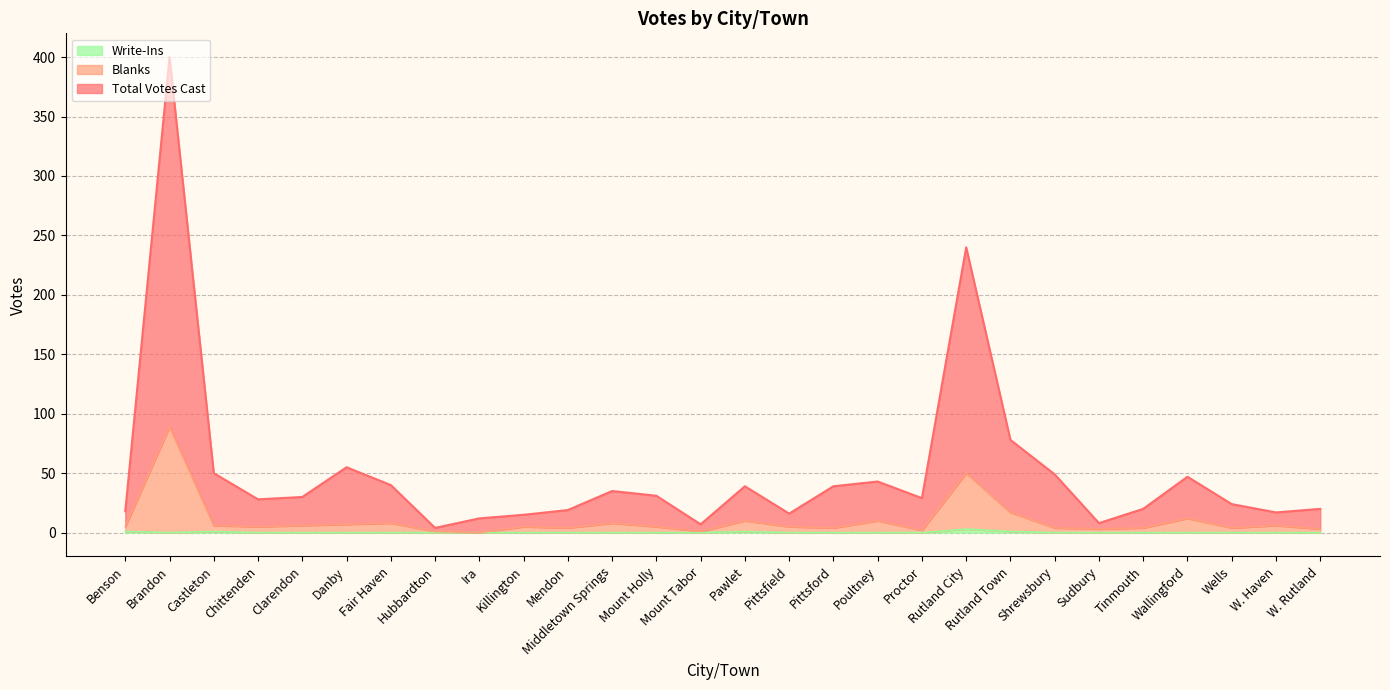

Between Fair Haven and Pittsfield, which series saw the biggest shift?

Total Votes Cast